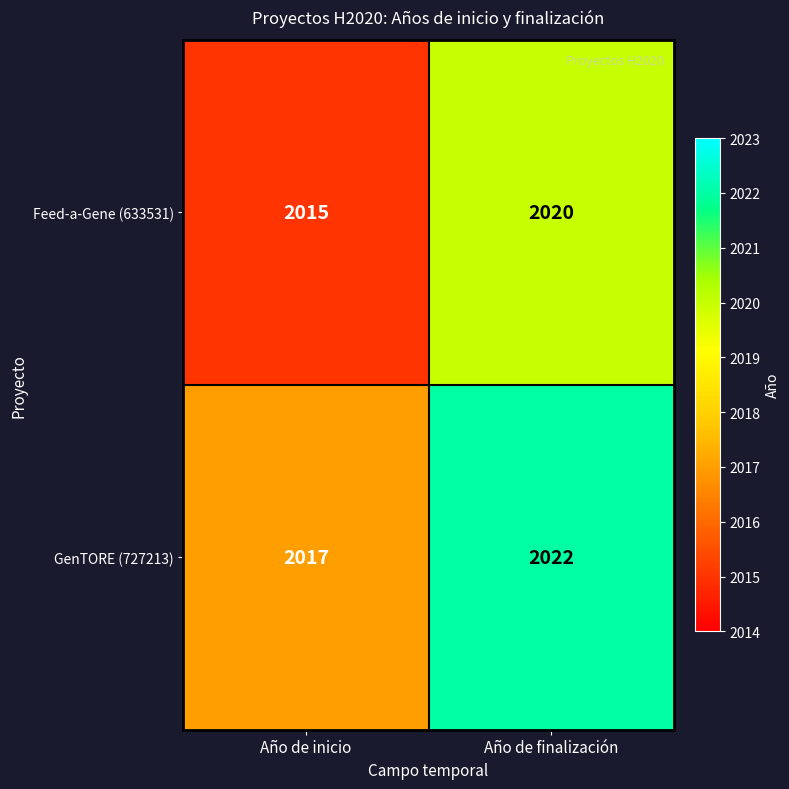

Read the GenTORE (727213) value at Año de finalización.

2022